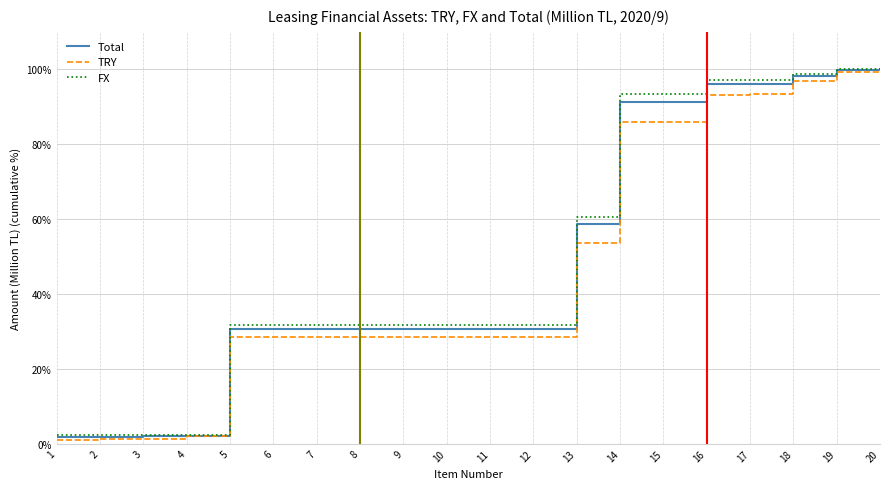

At which label is TRY closest to 50?

13